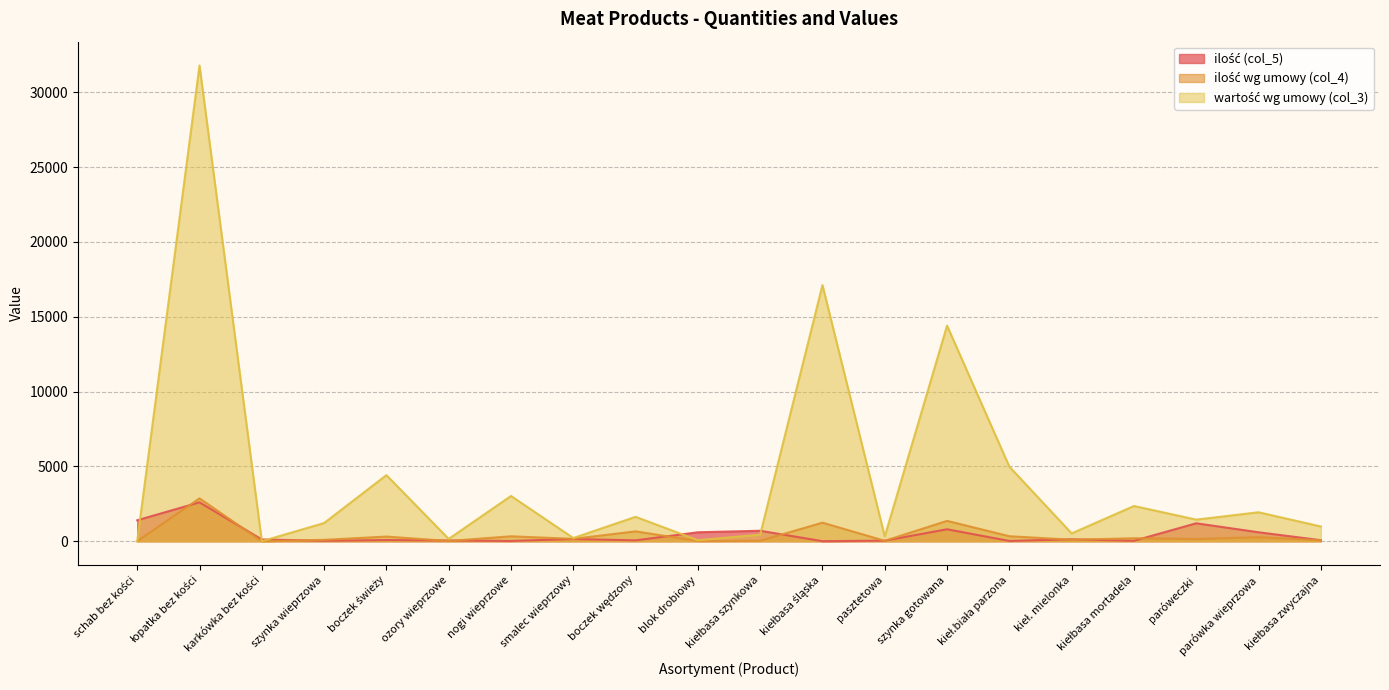

Reading left to right, transcribe all the data shown in this chart.

ilość (col_5): schab bez kości=1400.0	łopatka bez kości=2600.0	karkówka bez kości=120.0	szynka wieprzowa=30.0	boczek świeży=80.0	ozory wieprzowe=50.0	nogi wieprzowe=20.0	smalec wieprzowy=150.0	boczek wędzony=60.0	blok drobiowy=600.0	kiełbasa szynkowa=700.0	kiełbasa śląska=5.0	pasztetowa=40.0	szynka gotowana=800.0	kieł.biała parzona=20.0	kieł. mielonka=130.0	kiełbasa mortadela=30.0	paróweczki=1200.0	parówka wieprzowa=600.0	kiełbasa zwyczajna=70.0
ilość wg umowy (col_4): schab bez kości=0.0	łopatka bez kości=2864.0	karkówka bez kości=0.0	szynka wieprzowa=93.0	boczek świeży=313.0	ozory wieprzowe=17.0	nogi wieprzowe=330.0	smalec wieprzowy=160.0	boczek wędzony=660.0	blok drobiowy=15.0	kiełbasa szynkowa=32.0	kiełbasa śląska=1240.0	pasztetowa=30.0	szynka gotowana=1360.0	kieł.biała parzona=335.0	kieł. mielonka=100.0	kiełbasa mortadela=200.0	paróweczki=150.0	parówka wieprzowa=270.0	kiełbasa zwyczajna=64.0
wartość wg umowy (col_3): schab bez kości=0.0	łopatka bez kości=31792.0	karkówka bez kości=0.0	szynka wieprzowa=1216.5	boczek świeży=4416.7	ozory wieprzowe=155.8	nogi wieprzowe=3025.1	smalec wieprzowy=214.2	boczek wędzony=1631.5	blok drobiowy=69.5	kiełbasa szynkowa=441.7	kiełbasa śląska=17115.7	pasztetowa=317.8	szynka gotowana=14406.5	kieł.biała parzona=4982.5	kieł. mielonka=524.3	kiełbasa mortadela=2354.0	paróweczki=1444.5	parówka wieprzowa=1935.6	kiełbasa zwyczajna=986.1